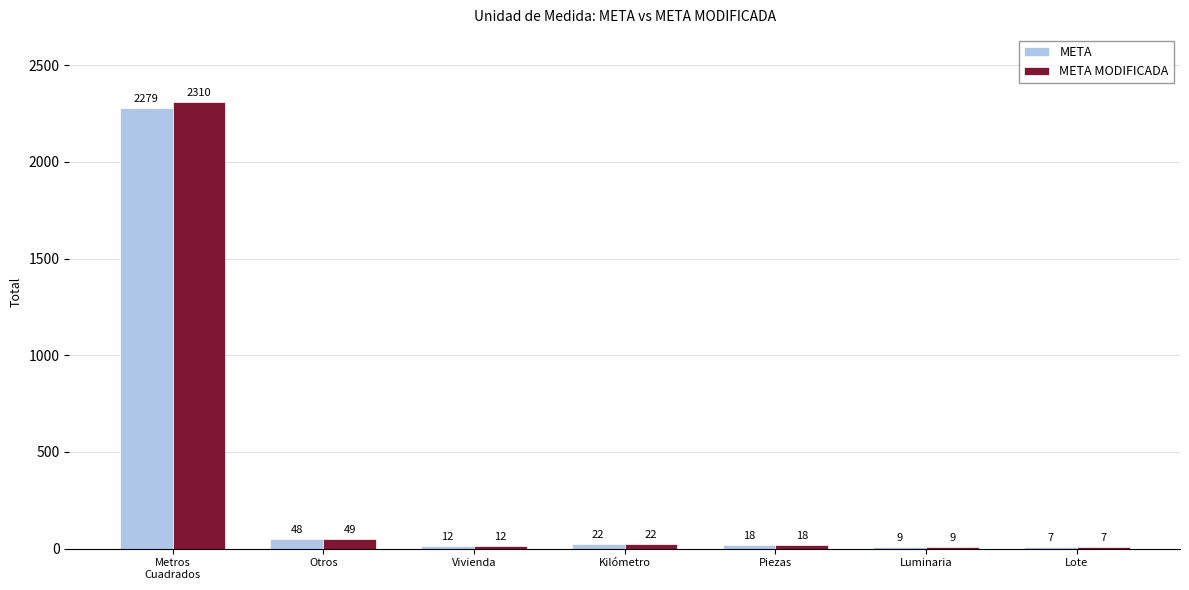

Which series has the widest spread of values?

META MODIFICADA